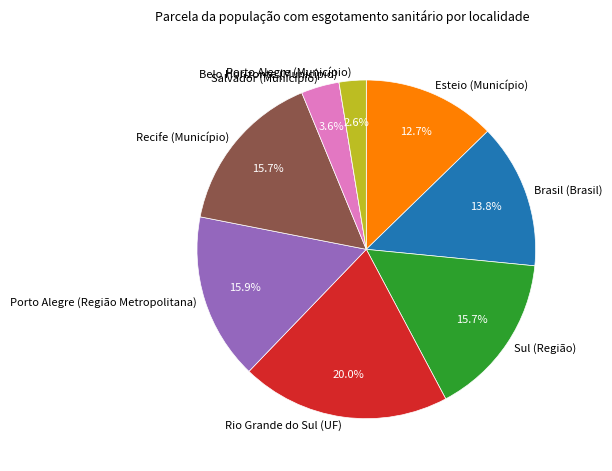

To the nearest percent, what is the difference between the largest and smallest slice percentages?

20%